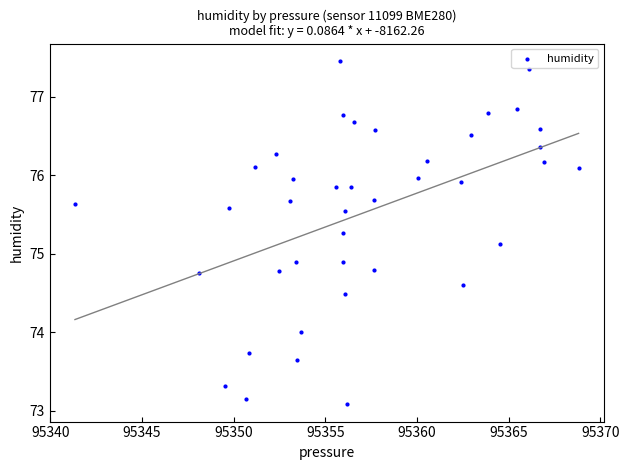

What is the range of Y values (max minus min)?

4.4